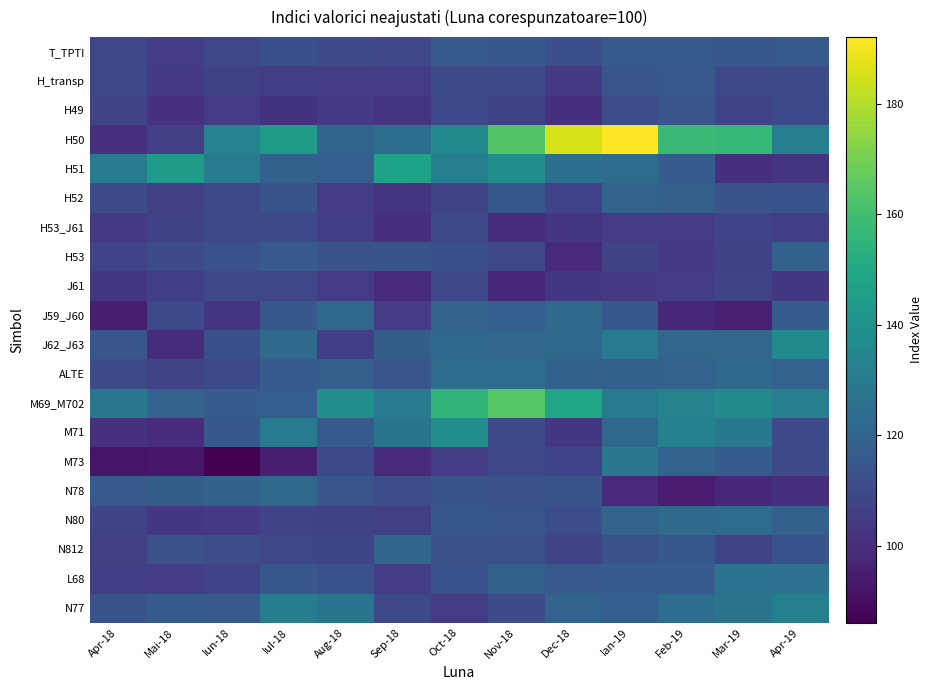

What is the difference between the highest and lowest values at Nov-18?

65.9